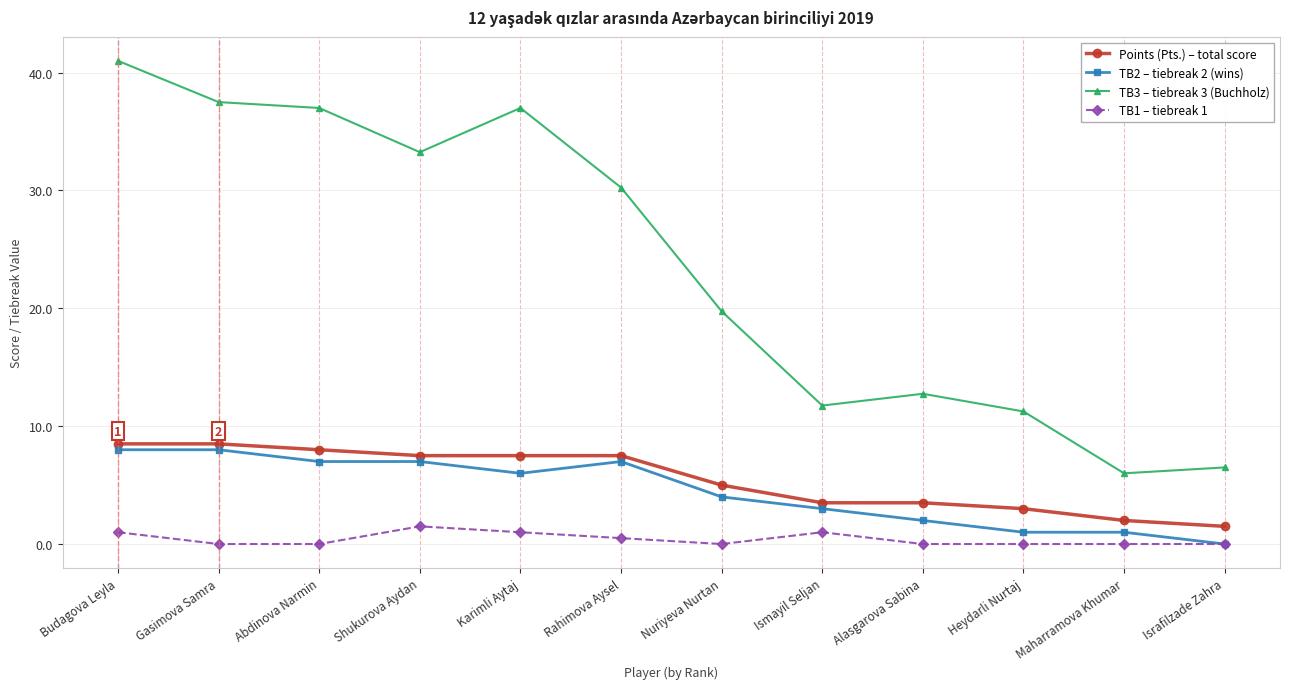

What is the spread (max minus min) of values at Gasimova Samra?

37.5